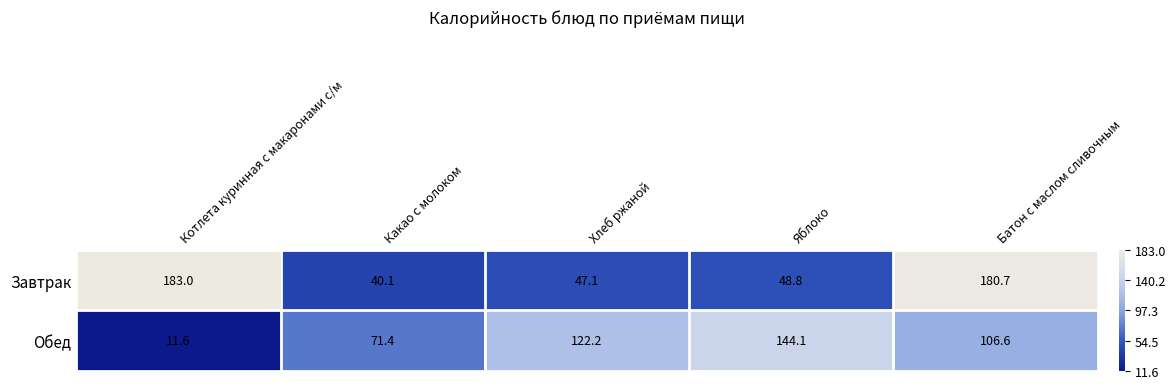

List the series in order of their peak value, lowest first.

Обед, Завтрак